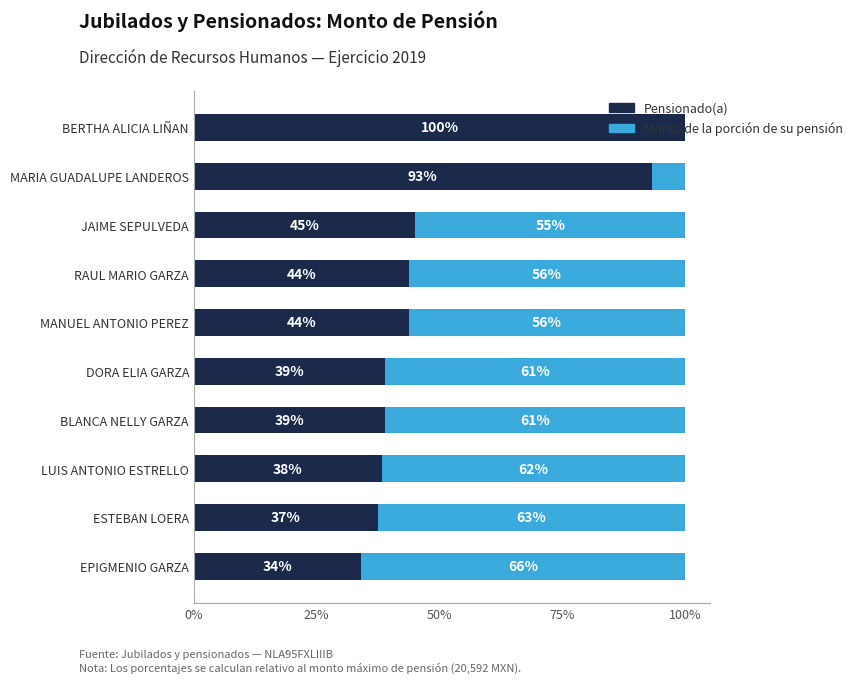

What is the sum of all Pensionado(a) values?

513.0